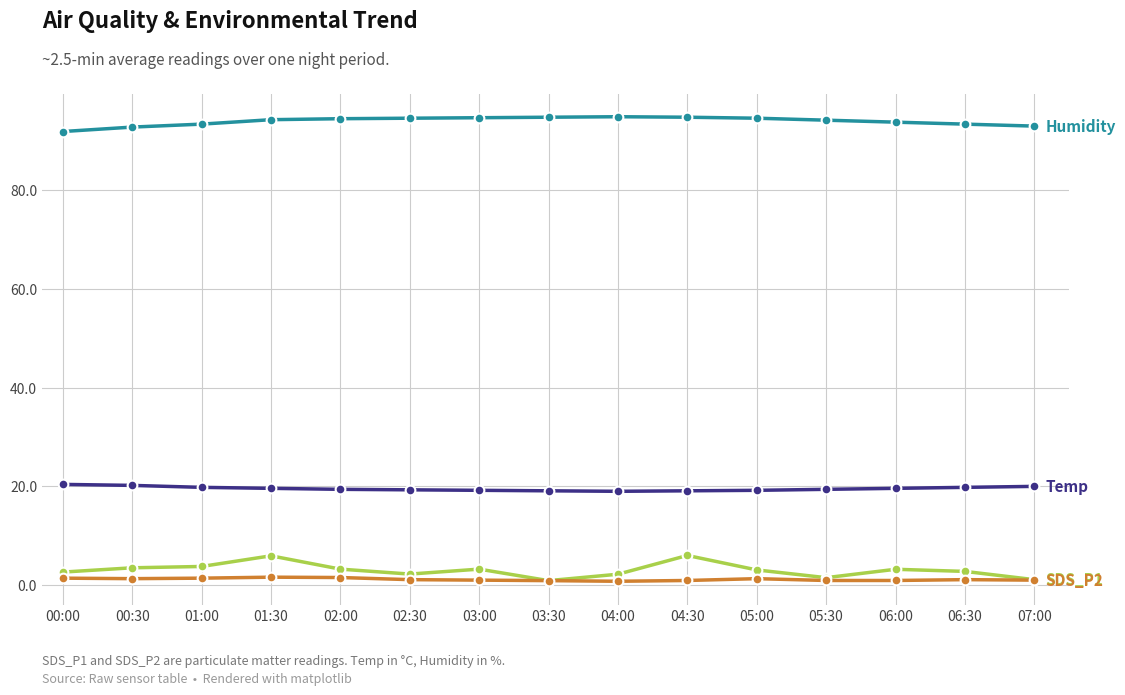

What is the label of the 2nd point from the left?

00:30